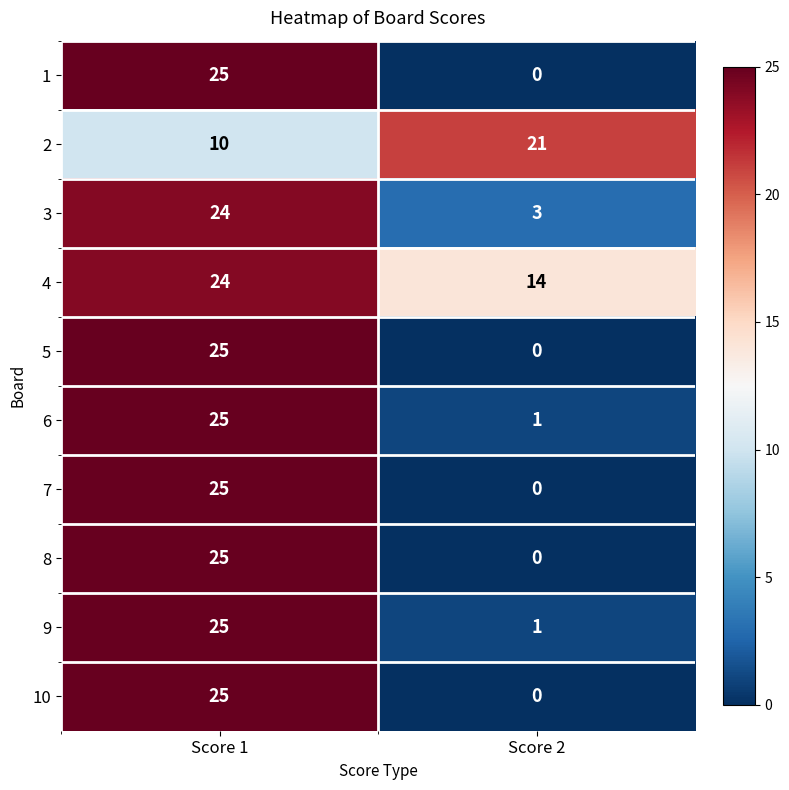

Reading left to right, extract all data points from this chart.

1: Score 1=25	Score 2=0
2: Score 1=10	Score 2=21
3: Score 1=24	Score 2=3
4: Score 1=24	Score 2=14
5: Score 1=25	Score 2=0
6: Score 1=25	Score 2=1
7: Score 1=25	Score 2=0
8: Score 1=25	Score 2=0
9: Score 1=25	Score 2=1
10: Score 1=25	Score 2=0